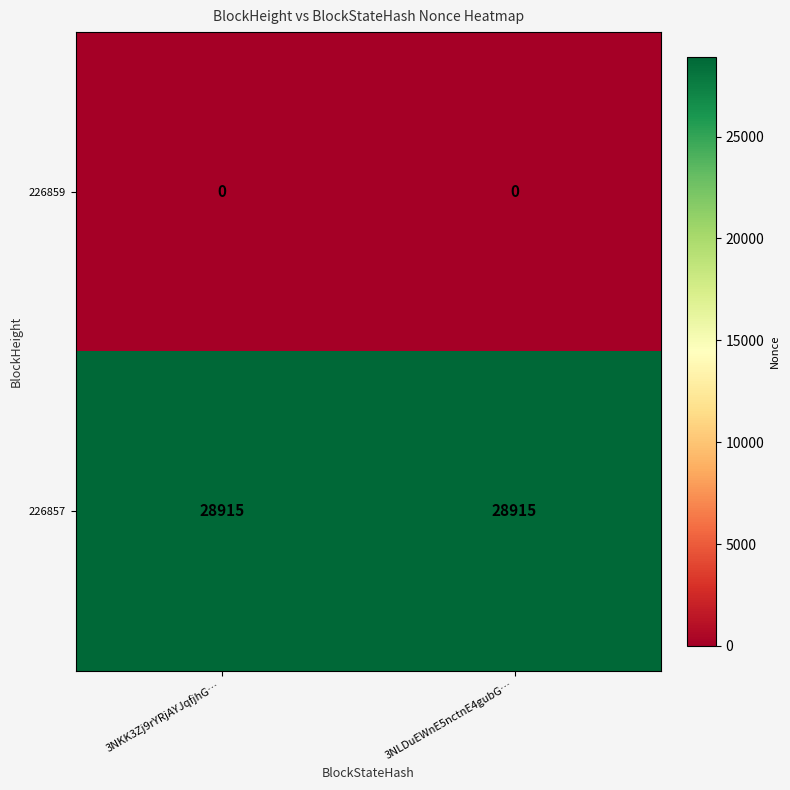

Which series has the largest total across all categories?

226857